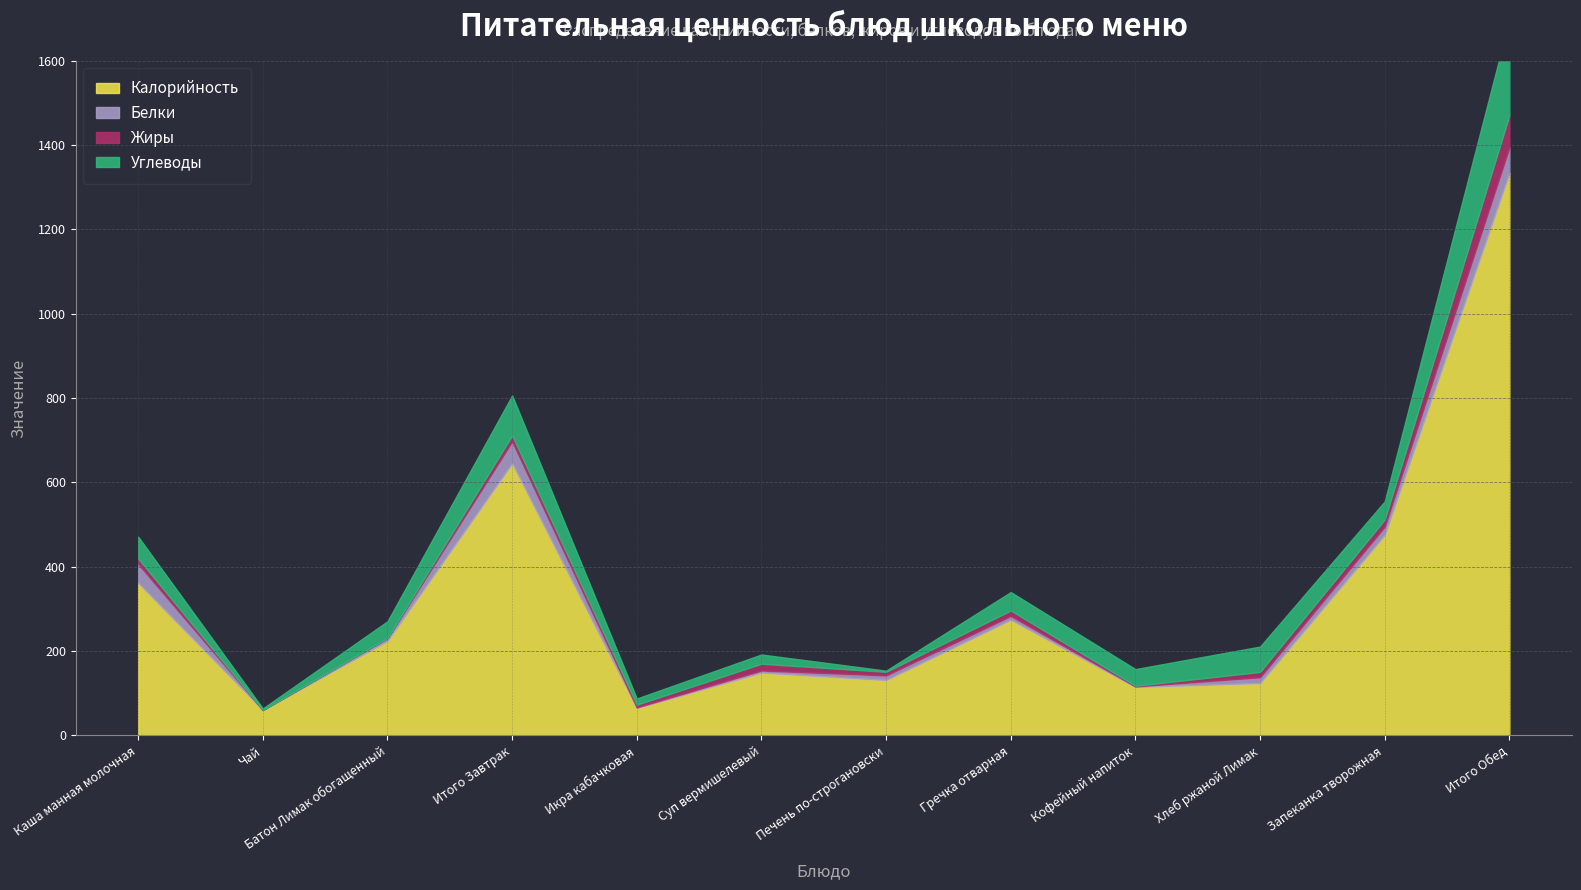

True or false: Калорийность and Углеводы cross at least once.

False